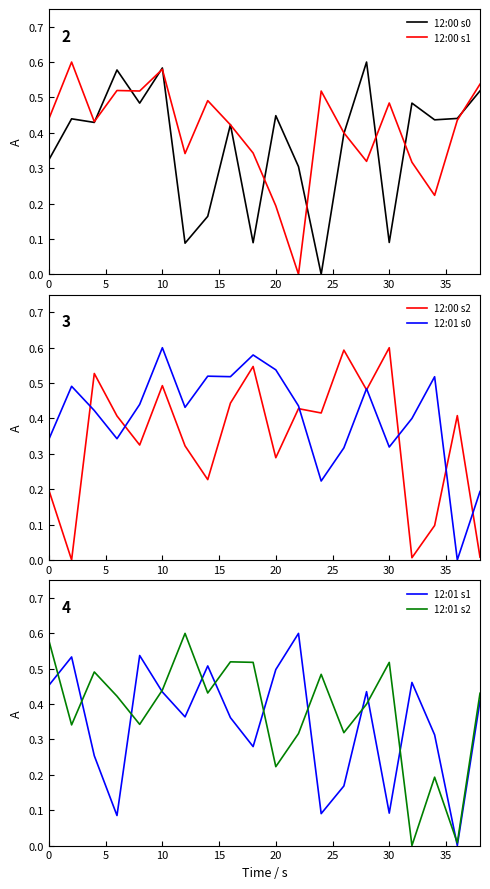

Which series ends up on top after the final intersection of 12:00 s2 and 12:01 s1?

12:01 s1